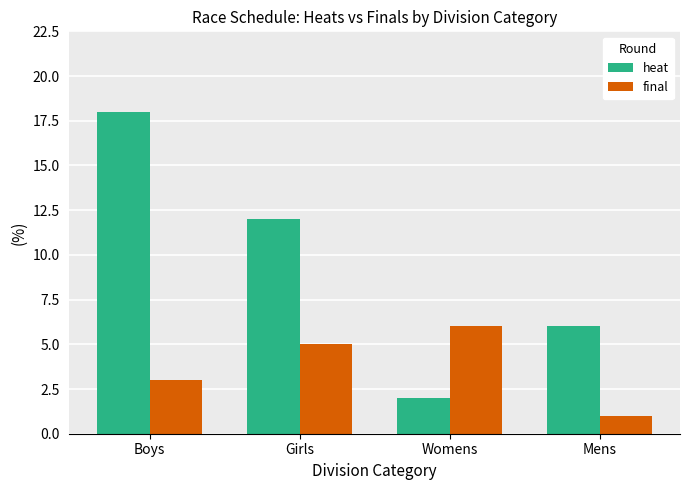

The value of heat at Boys is 18. True or false?

True